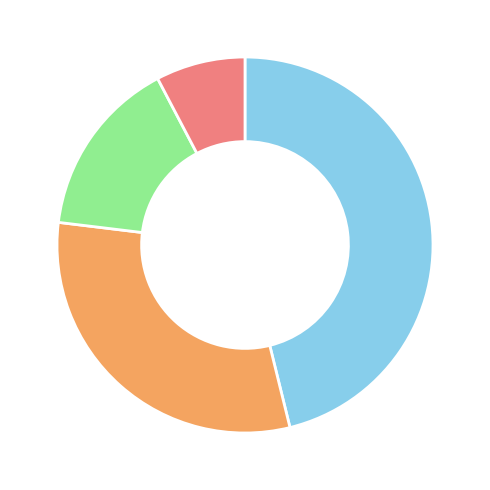

Is there any slice that represents more than half of the pie?

No